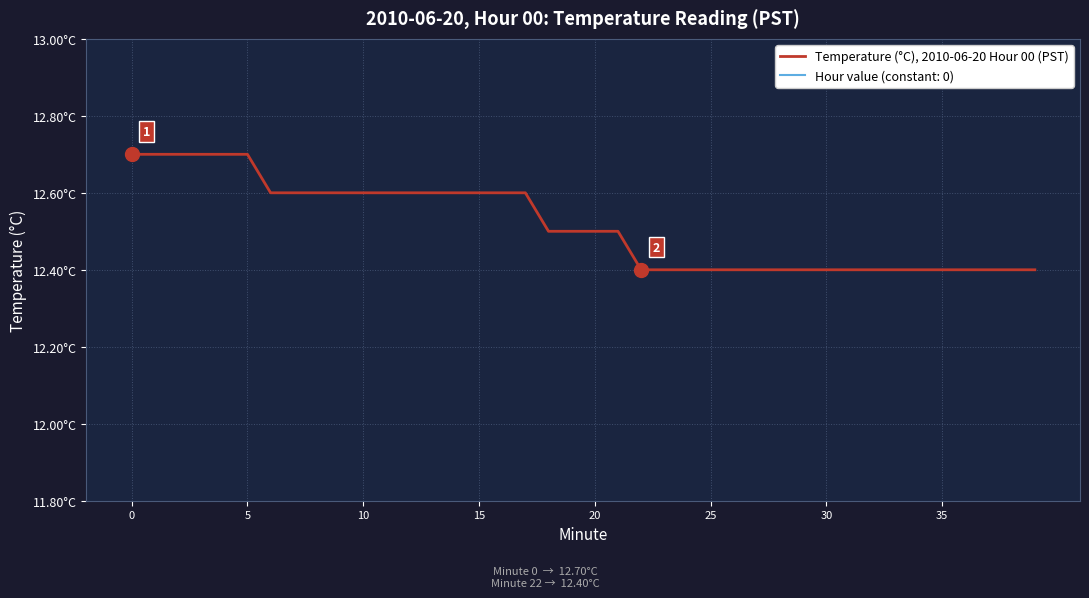

What is the average value?

12.5